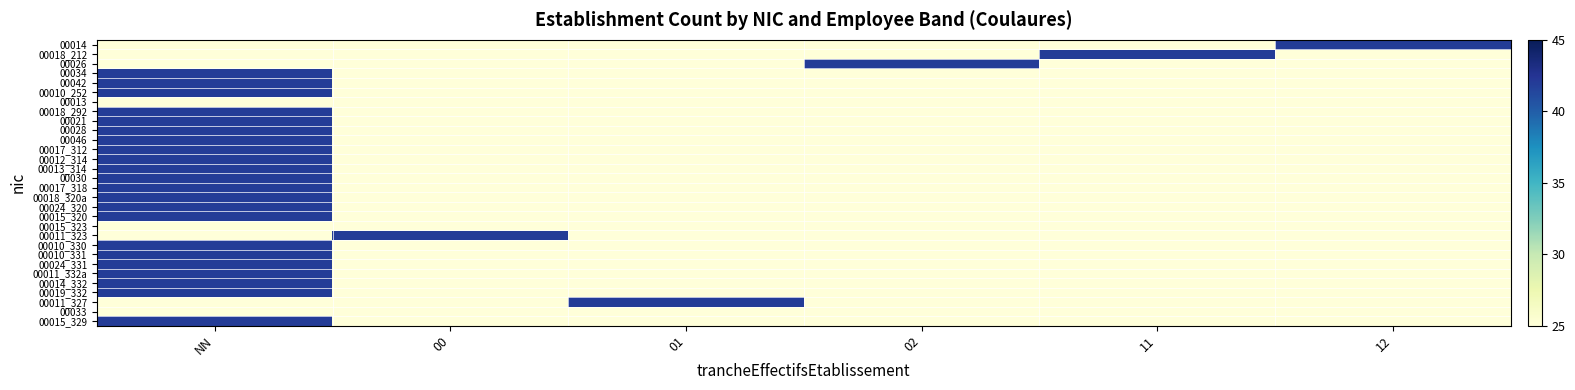

List the series in order of their peak value, highest first.

00014, 00018_212, 00026, 00034, 00042, 00010_252, 00018_292, 00021, 00028, 00046, 00017_312, 00012_314, 00013_314, 00030, 00017_318, 00018_320a, 00024_320, 00015_320, 00011_323, 00010_330, 00010_331, 00024_331, 00011_332a, 00014_332, 00019_332, 00011_327, 00015_329, 00013, 00015_323, 00033